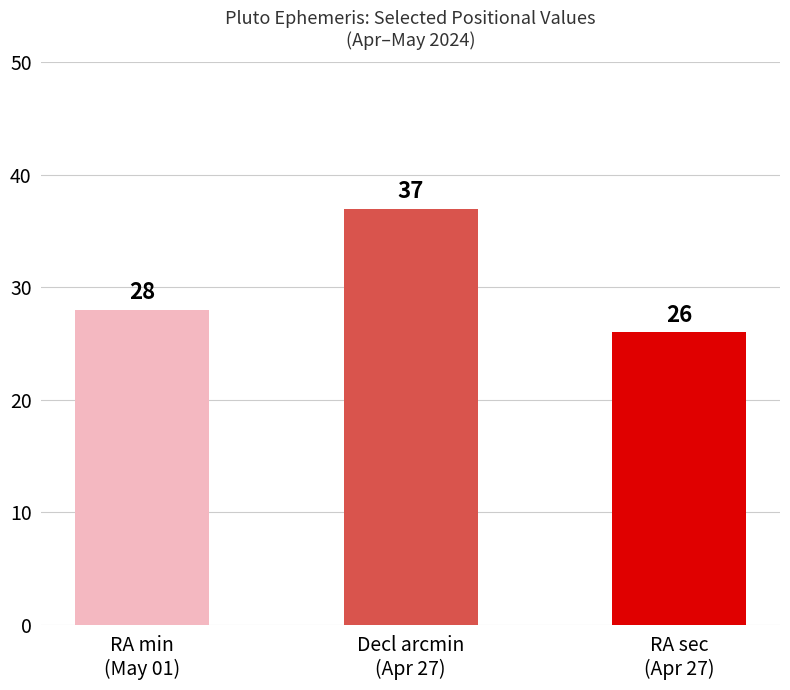

What value does the data have at RA sec
(Apr 27)?

26